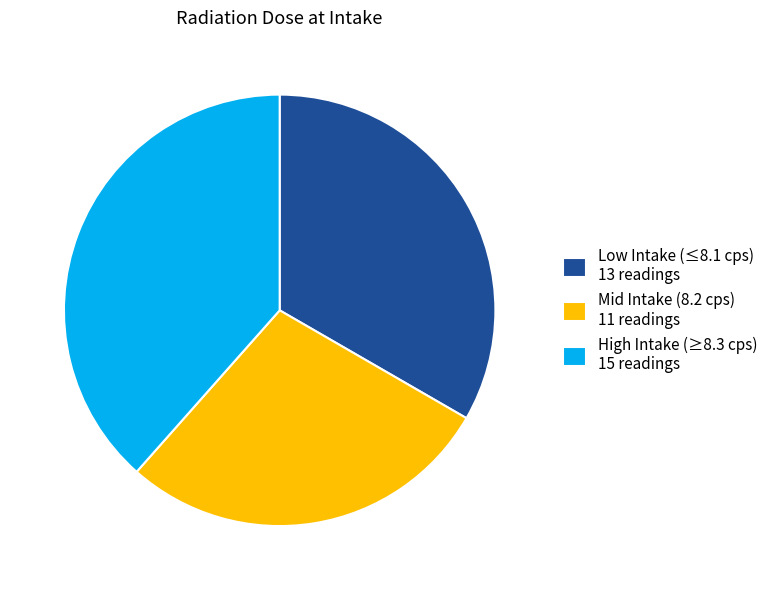

Approximately how many times larger is the value at Low Intake (≤8.1 cps) 13 readings compared to High Intake (≥8.3 cps) 15 readings?

0.9